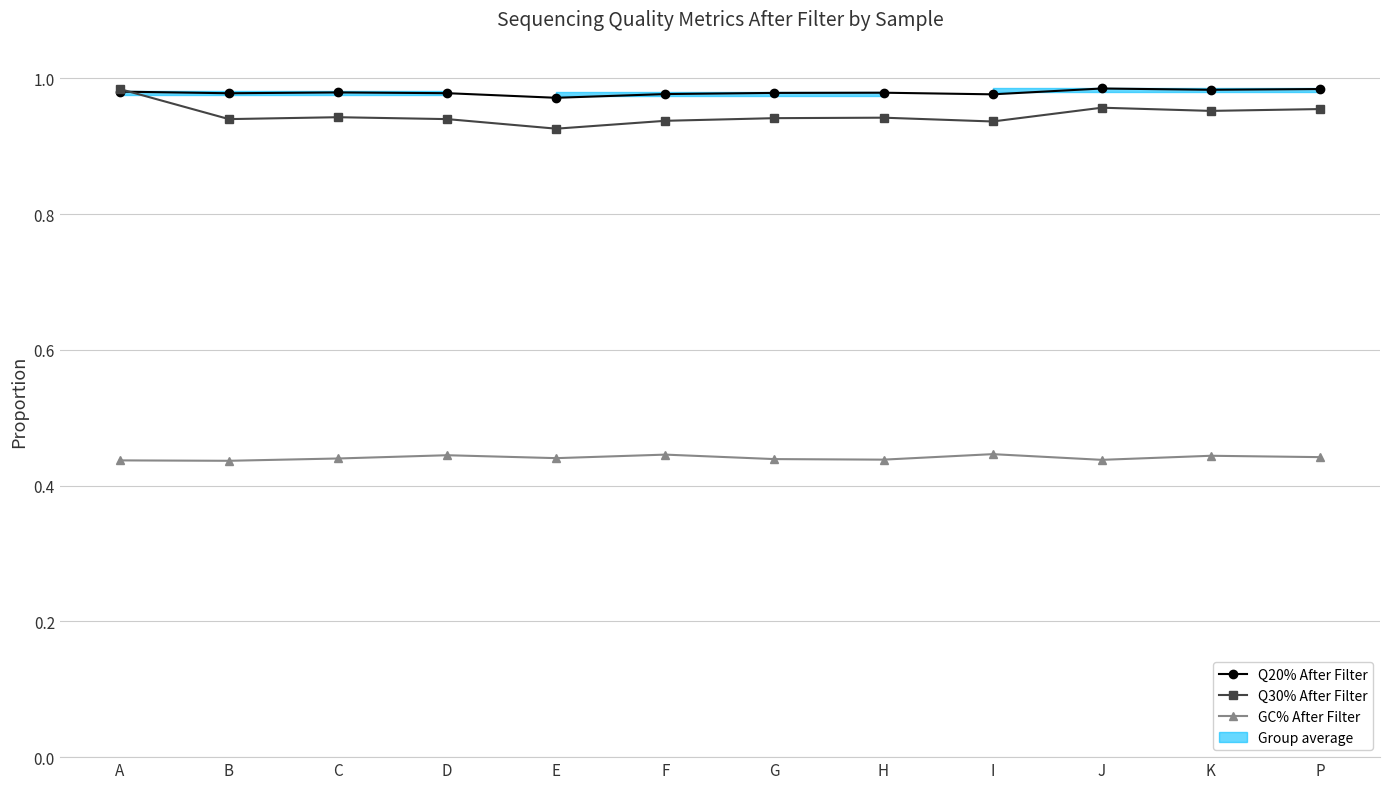

At which category does Q20% After Filter reach its first local peak?

C